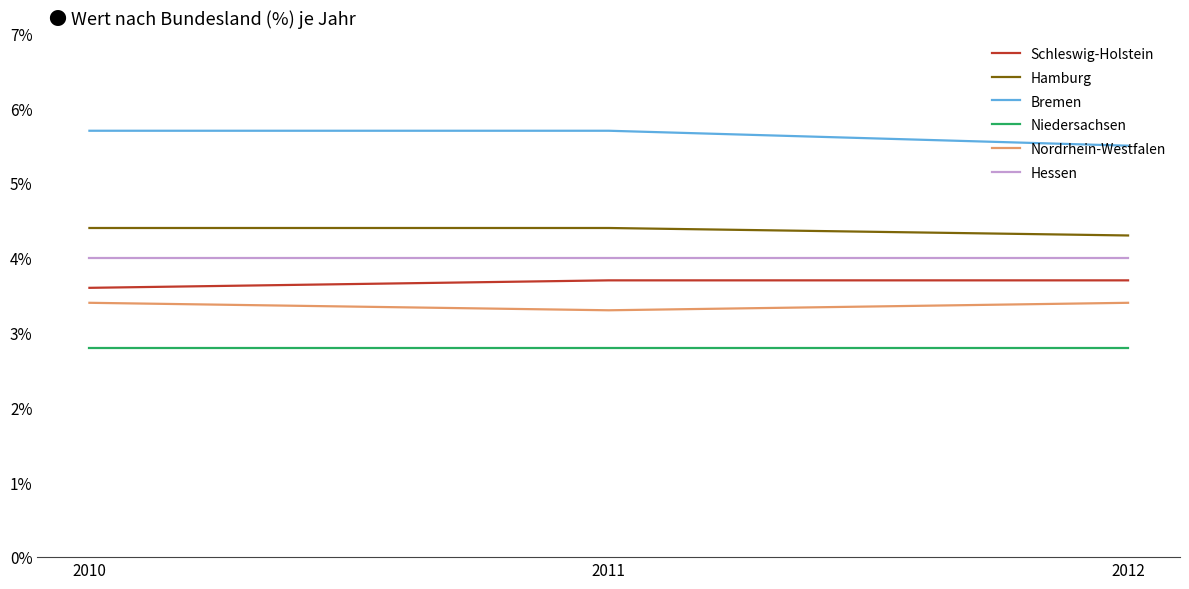

The Nordrhein-Westfalen series shows 1.6 at 2010. True or false?

False